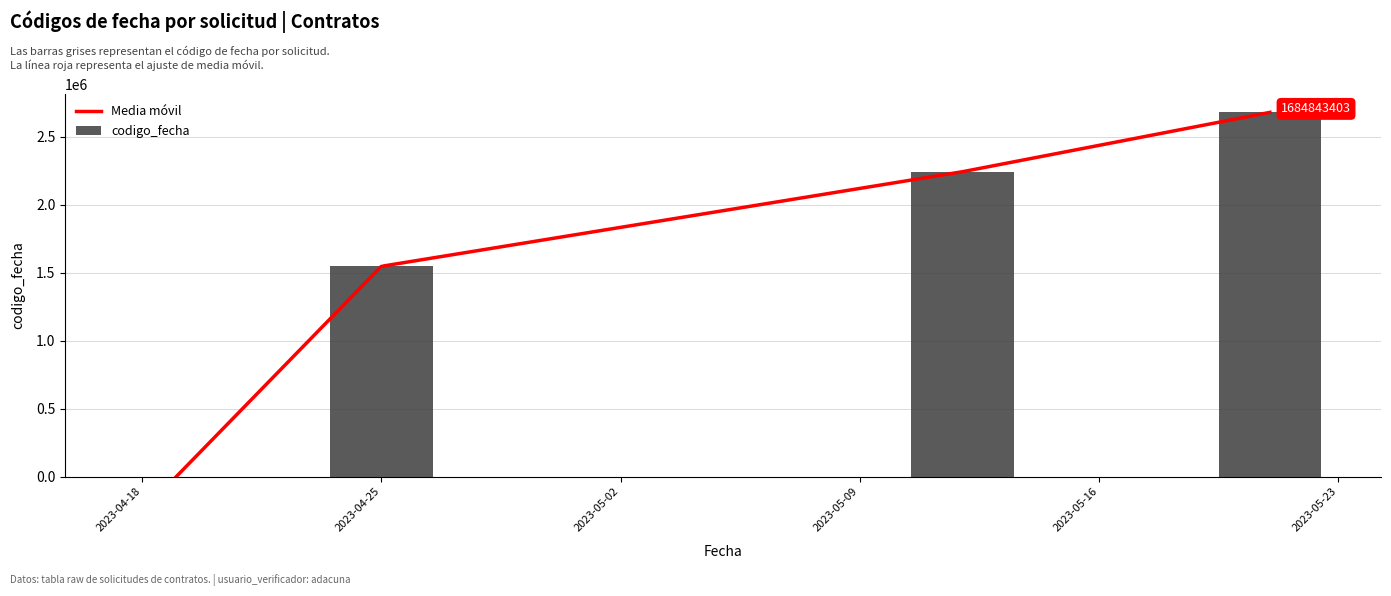

At which label is the value closest to 1338916?

2023-04-25